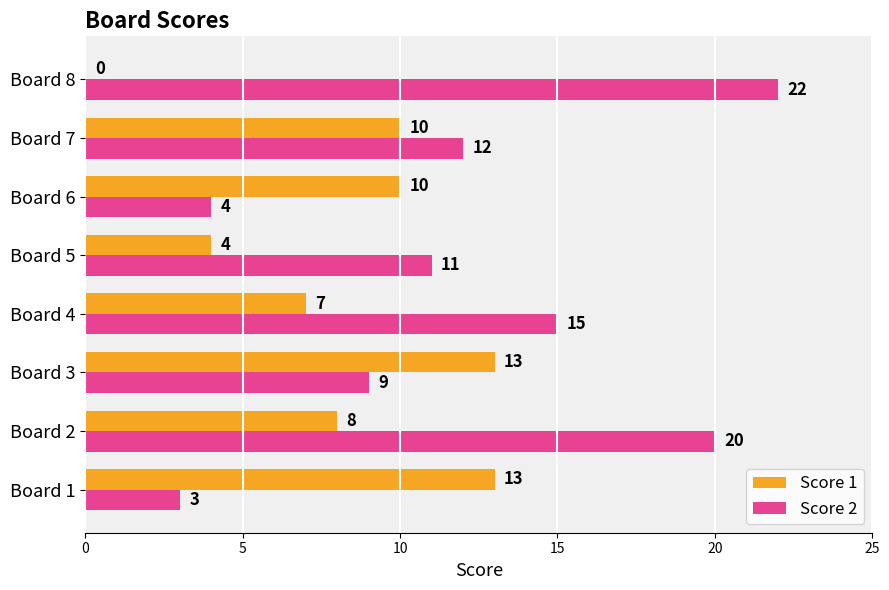

Which series changed the most between Board 1 and Board 8?

Score 2